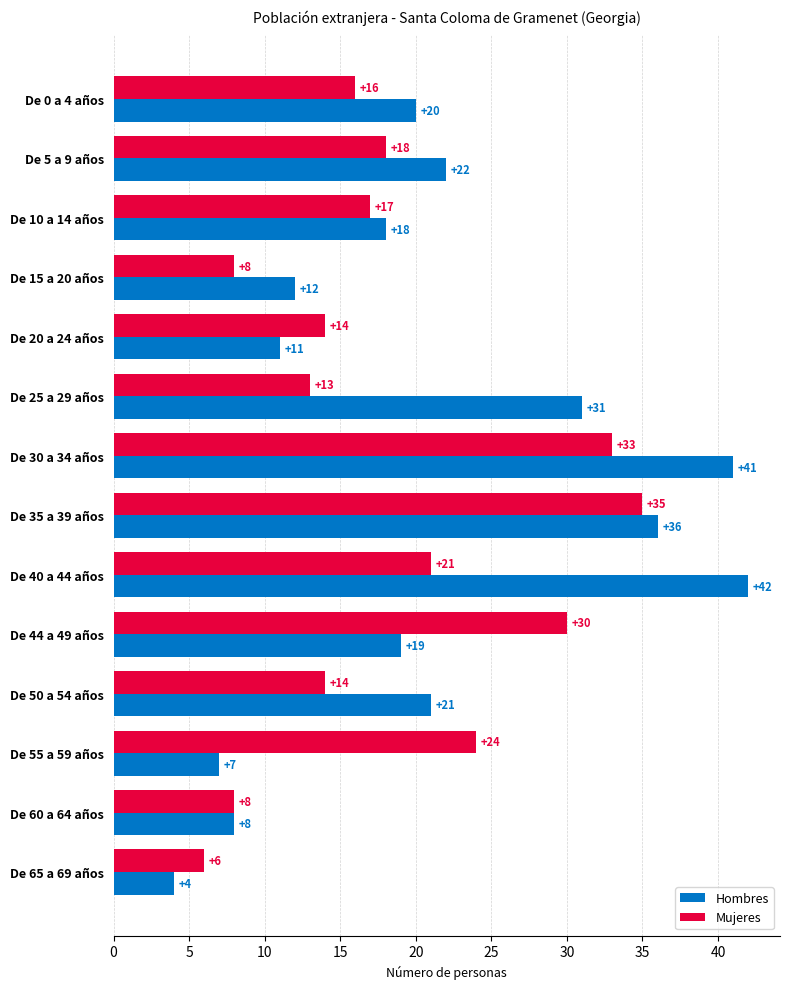

List the series in order of their overall mean, lowest first.

Mujeres, Hombres